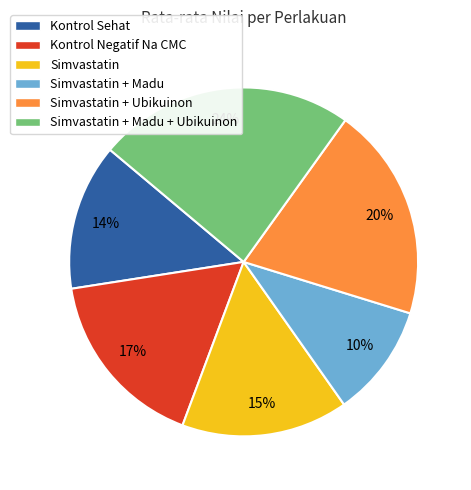

Is Simvastatin the majority of the pie?

No